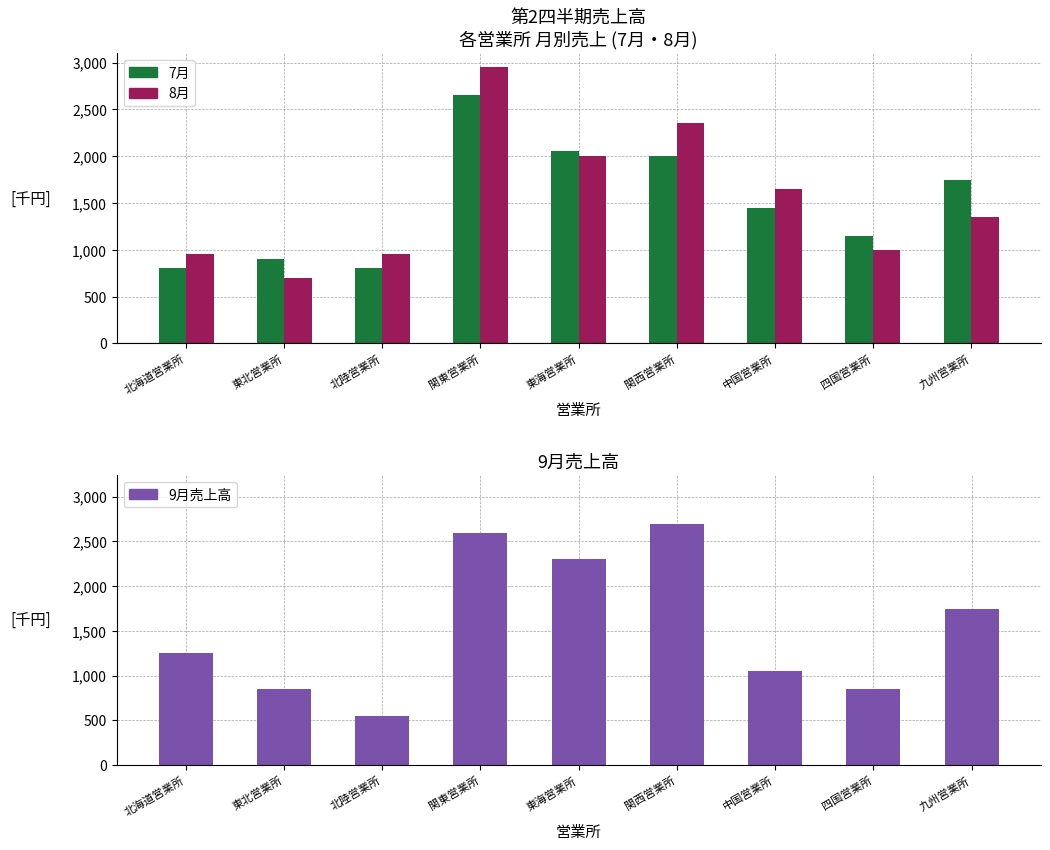

Where is 7月 nearest to the value 1725?

九州営業所